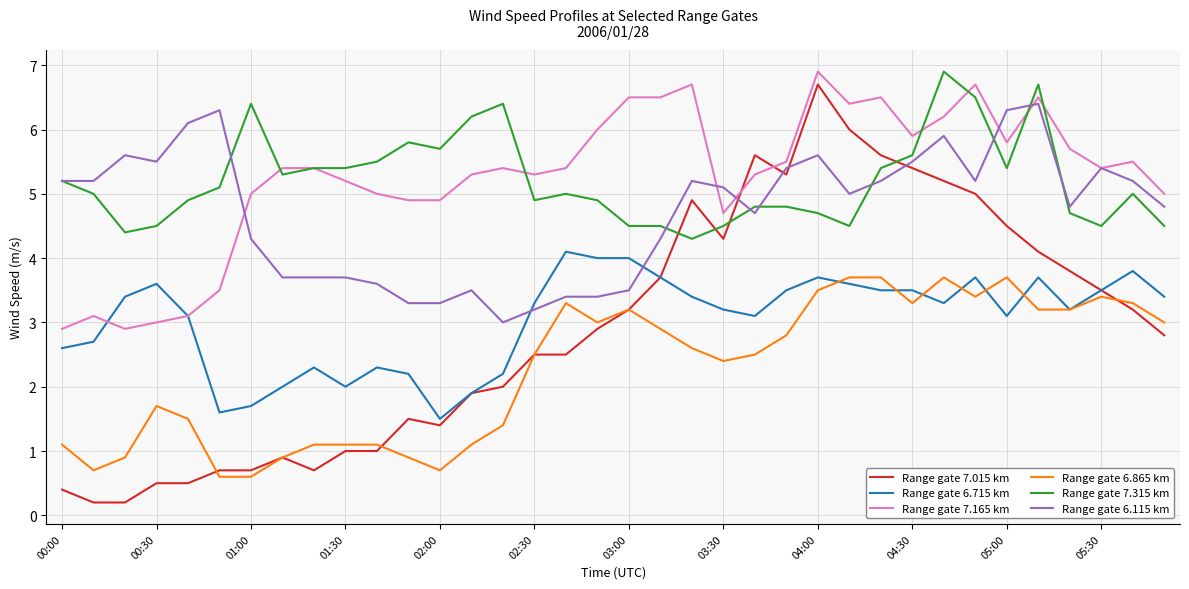

How many distinct data groups are displayed?

6